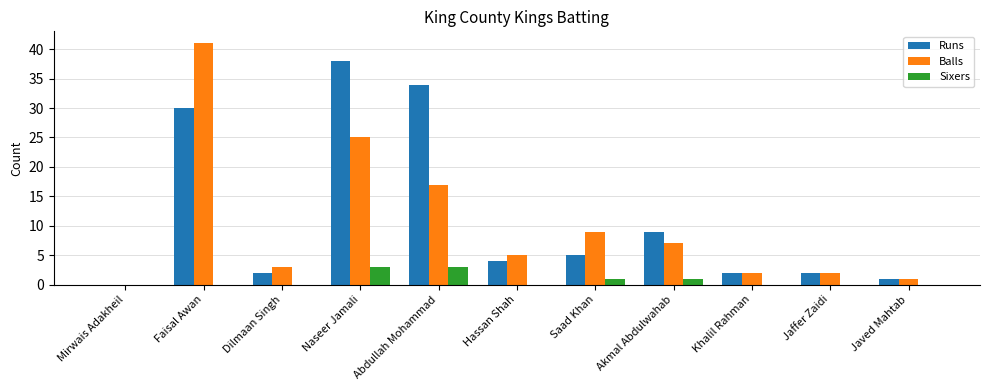

Does the chart contain stacked bars?

No